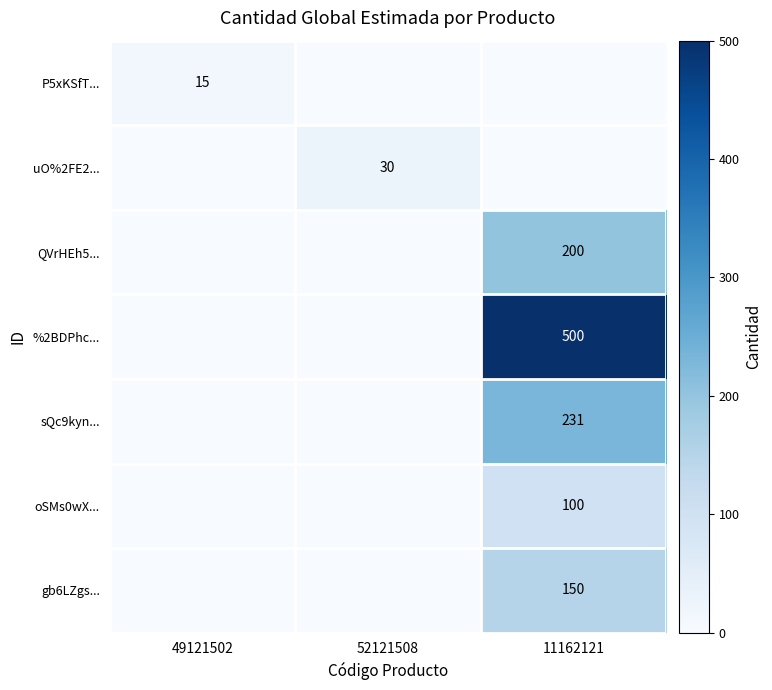

Which has a higher value, 11162121 or 52121508?

11162121